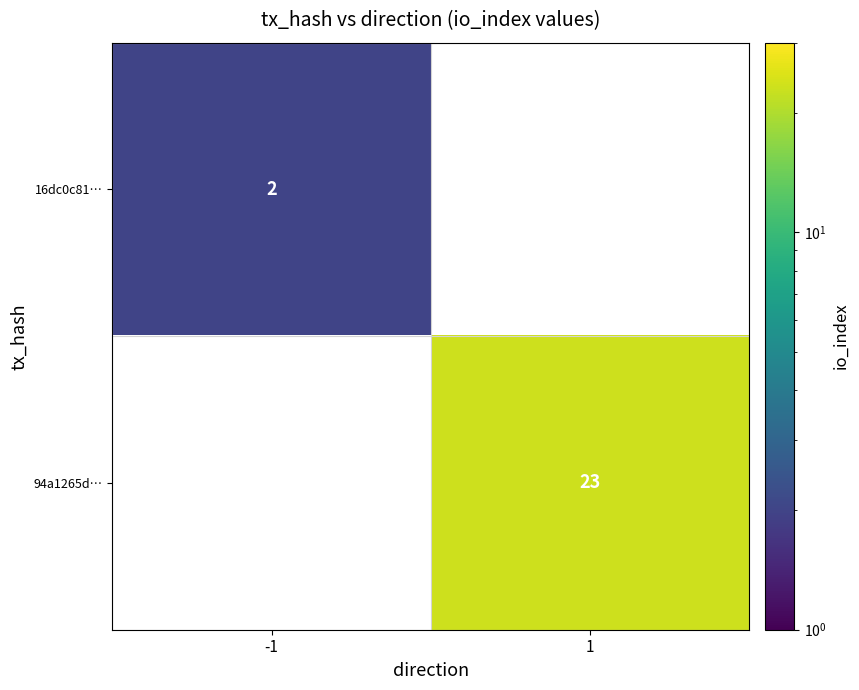

How many data points does each series have?

2